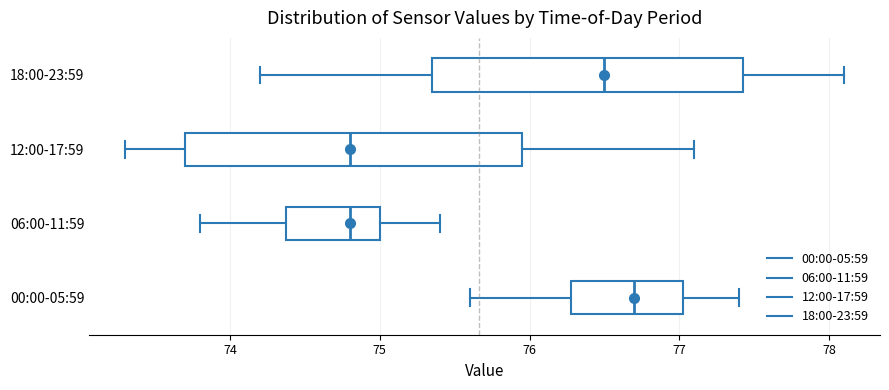

Which box is the widest, from its left edge to its right edge?

12:00-17:59